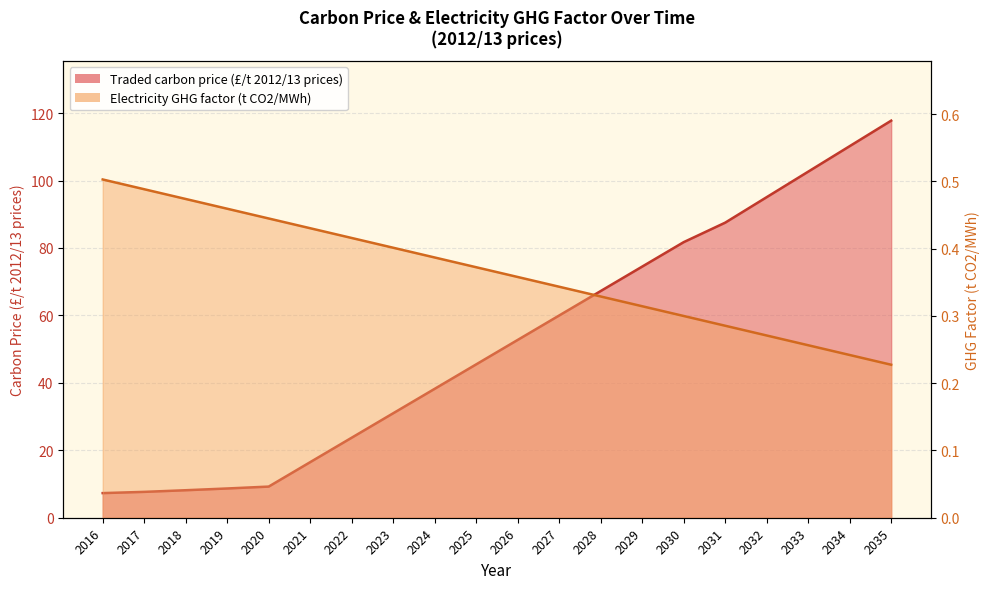

Where is Electricity GHG factor (t CO2/MWh) nearest to the value 0?

2035